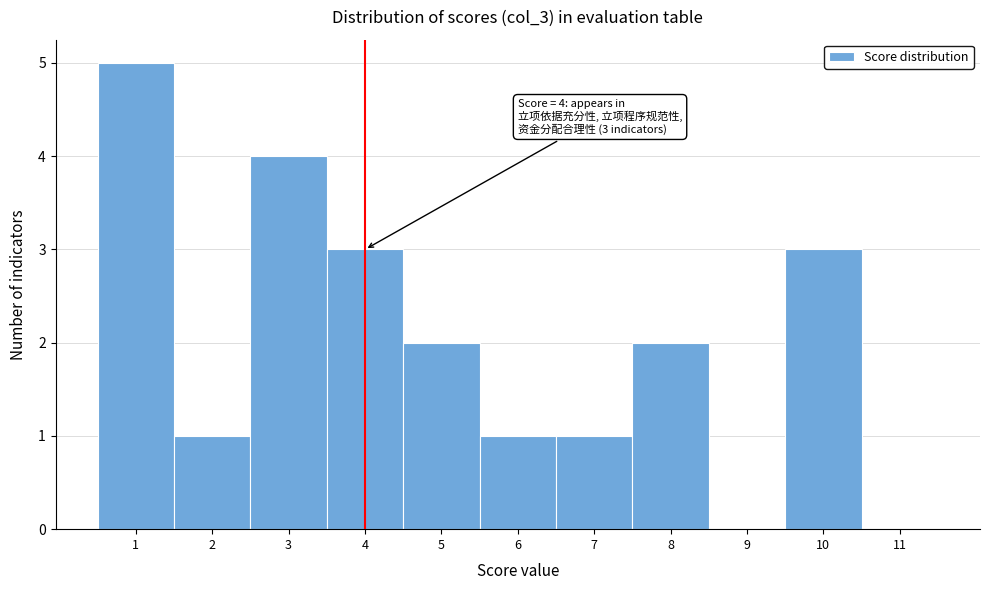

Which range on the x-axis has the tallest bar?

0.5 to 1.5